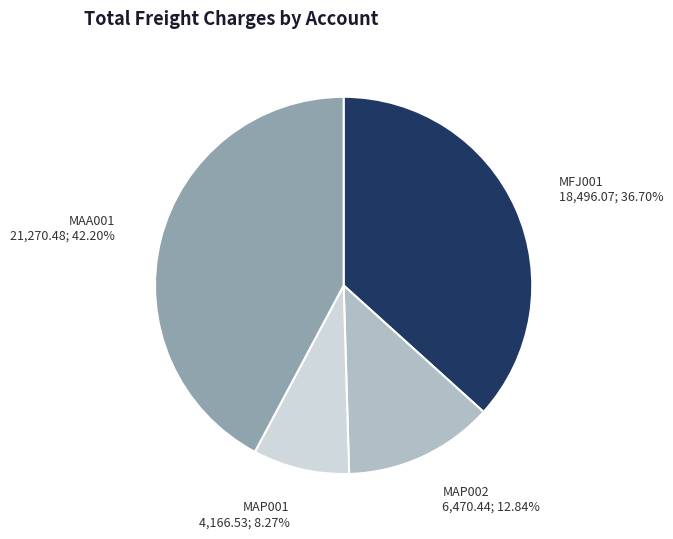

Is it true that MAP002 is 25% of the pie?

False